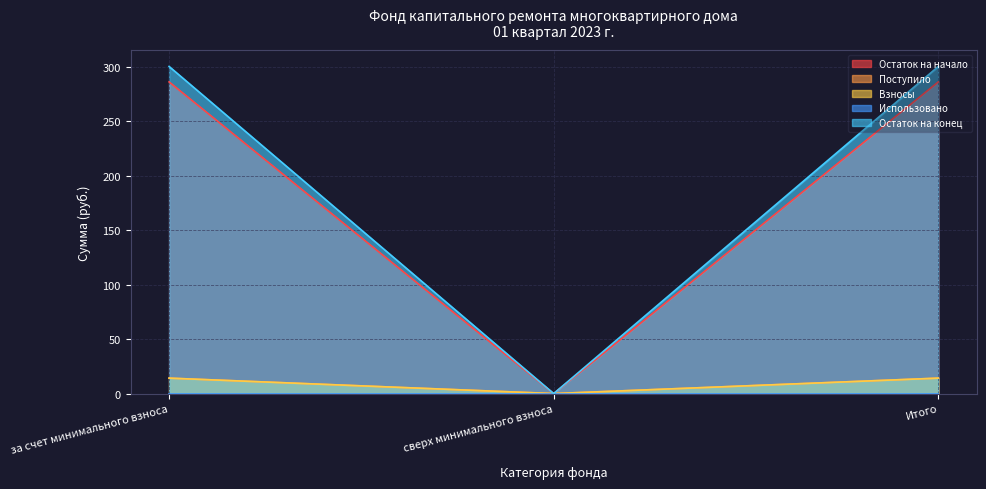

Where is Взносы nearest to the value 7?

сверх минимального взноса